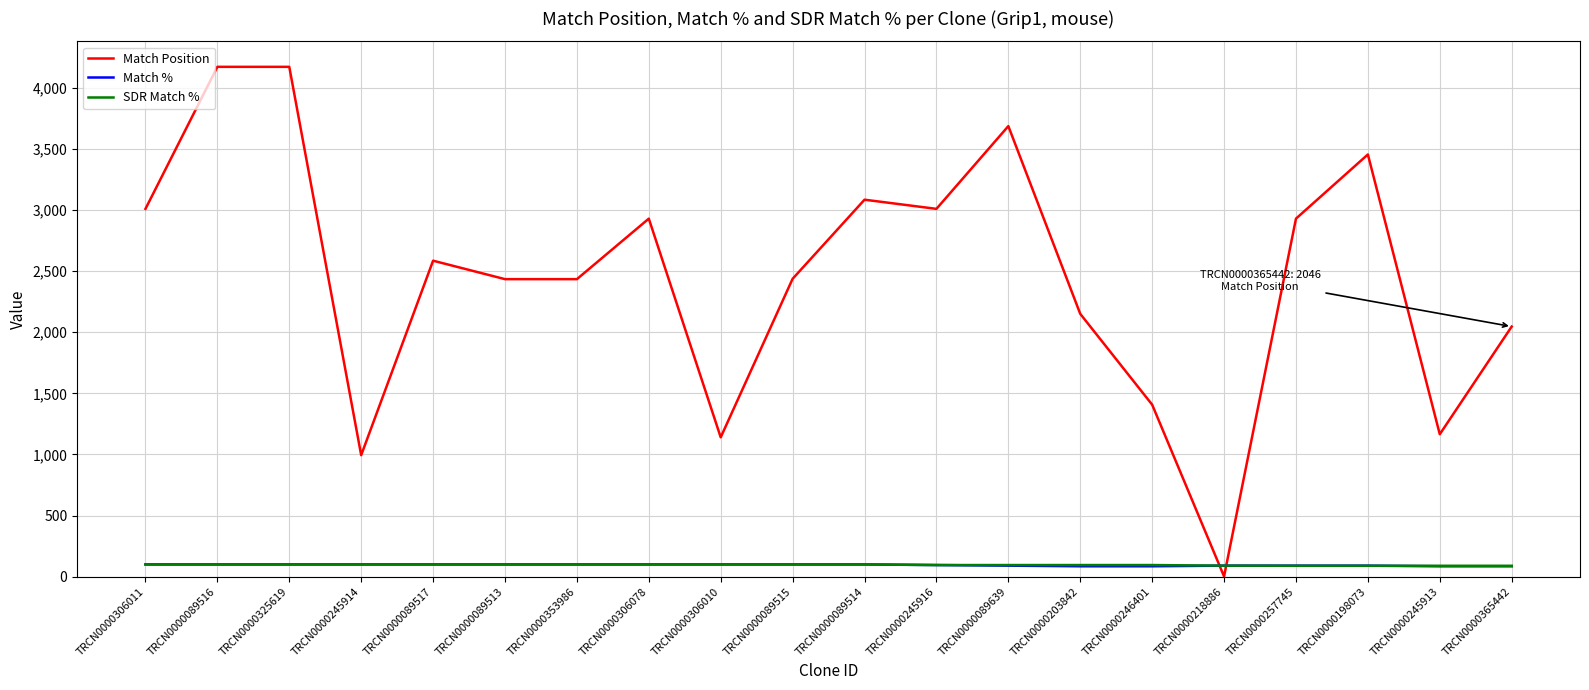

Which series changed the most between TRCN0000306011 and TRCN0000089515?

Match Position